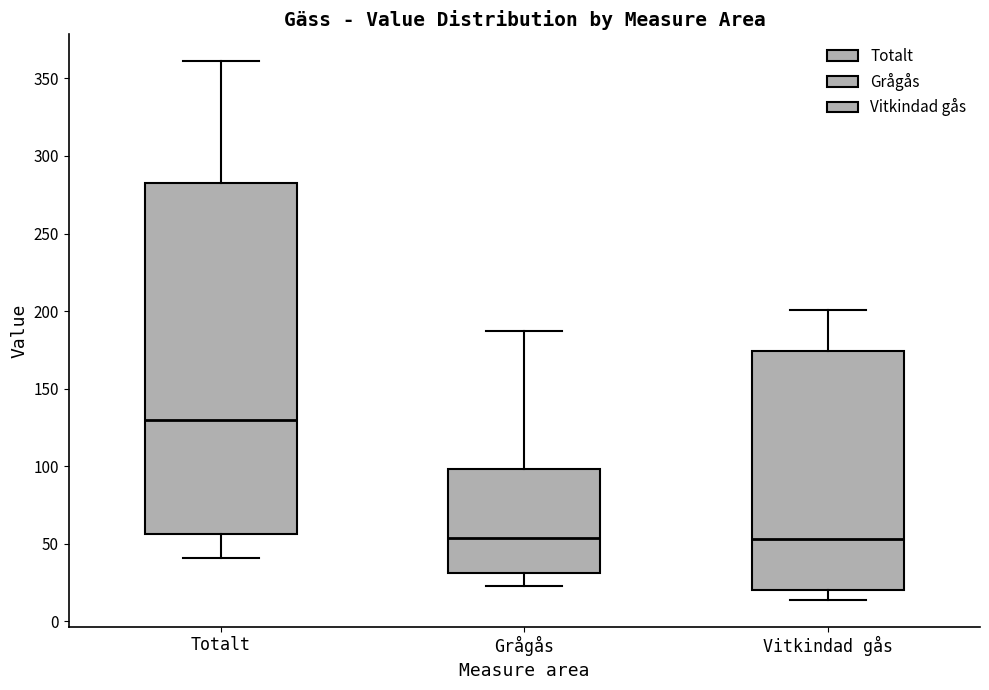

Reading left to right, transcribe this box plot: for each box, give where its median line is, the range the box spans, and where its two whiskers end, as read against the y-axis. The values are not printed on the chart, so give them approximately, as read against the axis.

Totalt: median 130, box 55 to 280, whiskers 40 to 360
Grågås: median 55, box 30 to 100, whiskers 25 to 185
Vitkindad gås: median 55, box 20 to 175, whiskers 15 to 200